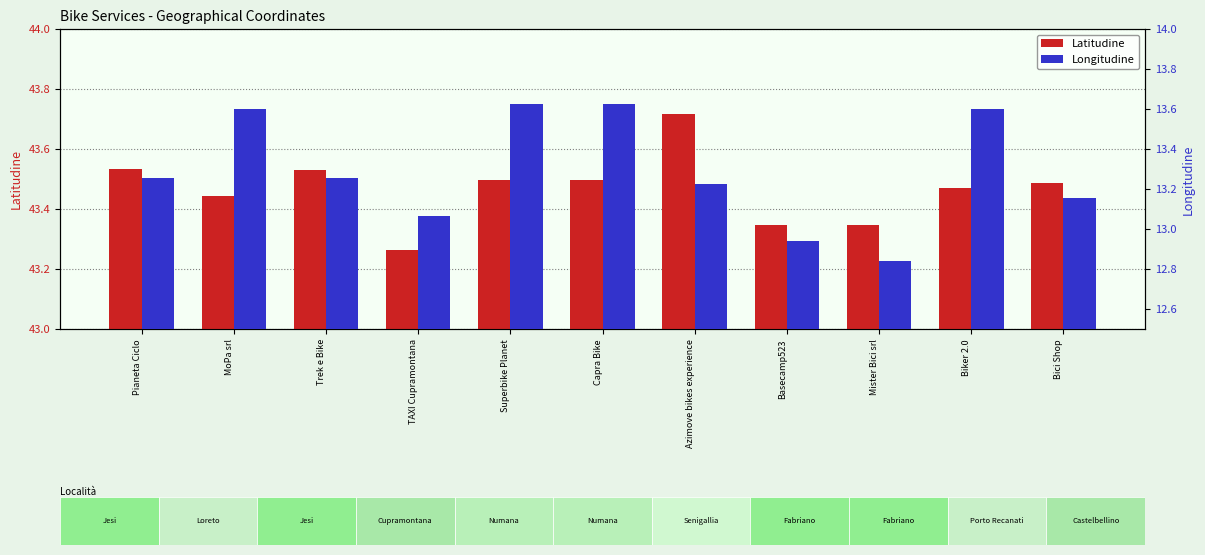

The Latitudine series shows 14.5 at Mister Bici srl. True or false?

False